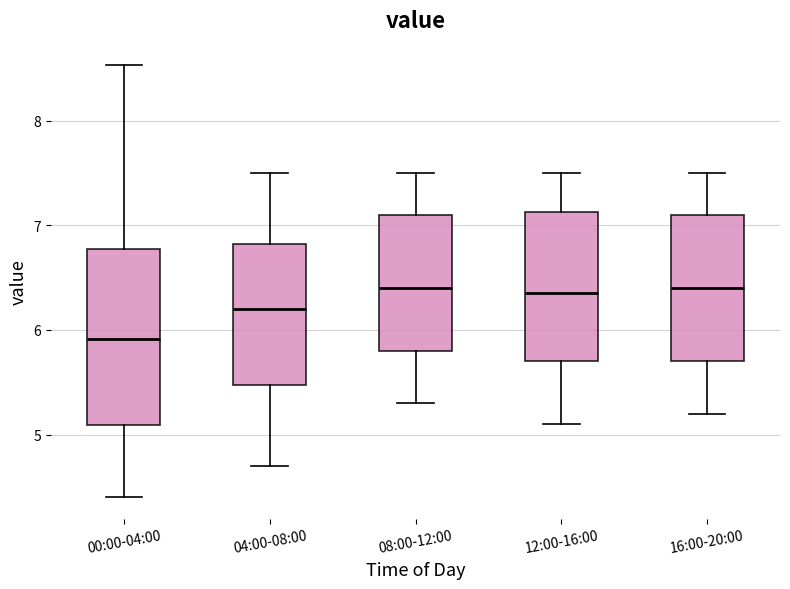

Which box is the tallest, from its lower edge to its upper edge?

00:00-04:00